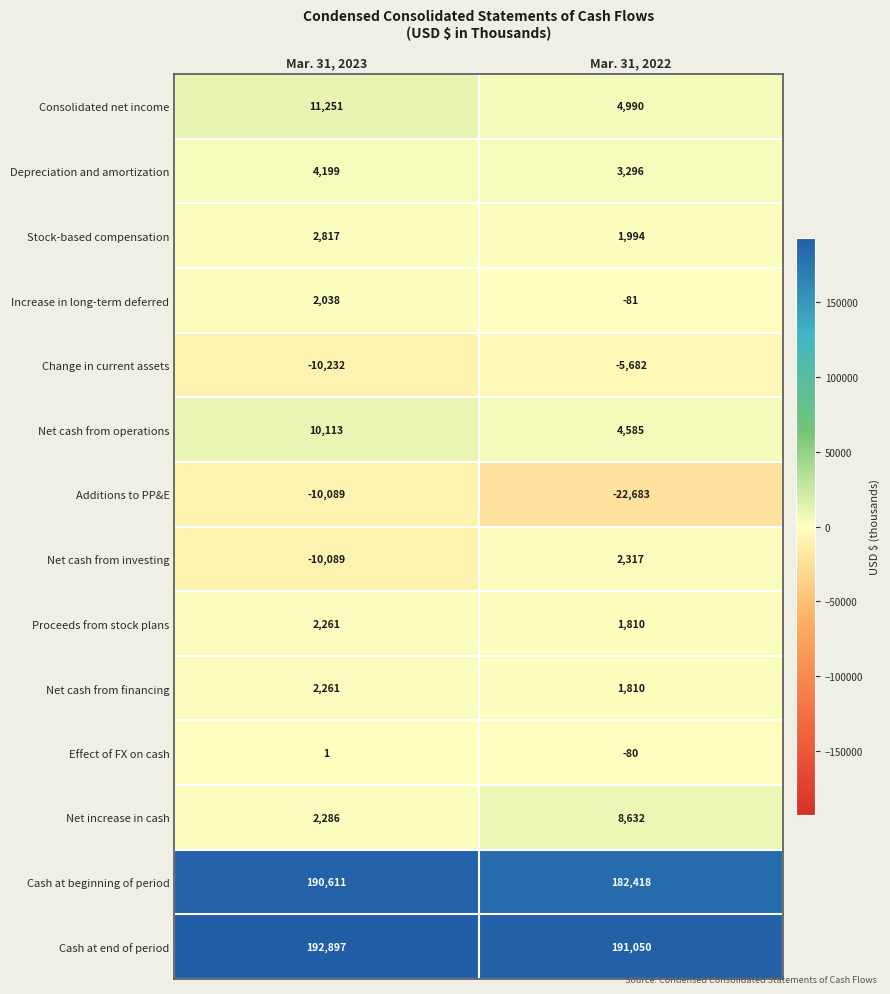

What is the sum of the Net cash from financing values at Mar. 31, 2022 and Mar. 31, 2023?

4071